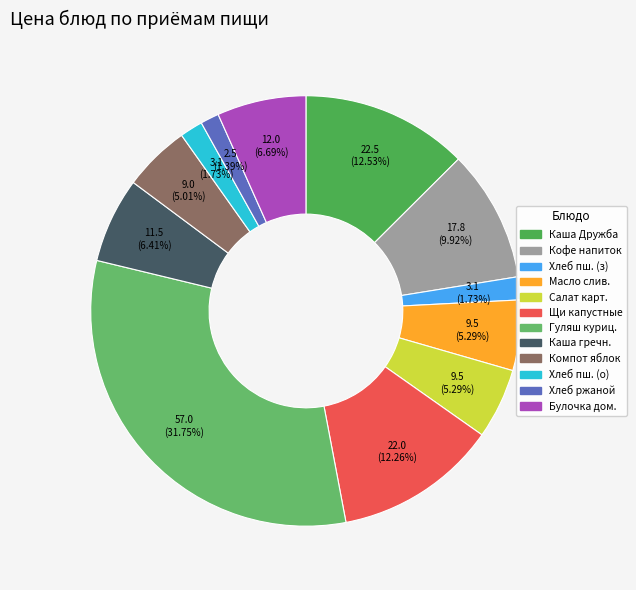

How many slices are in this pie chart?

12